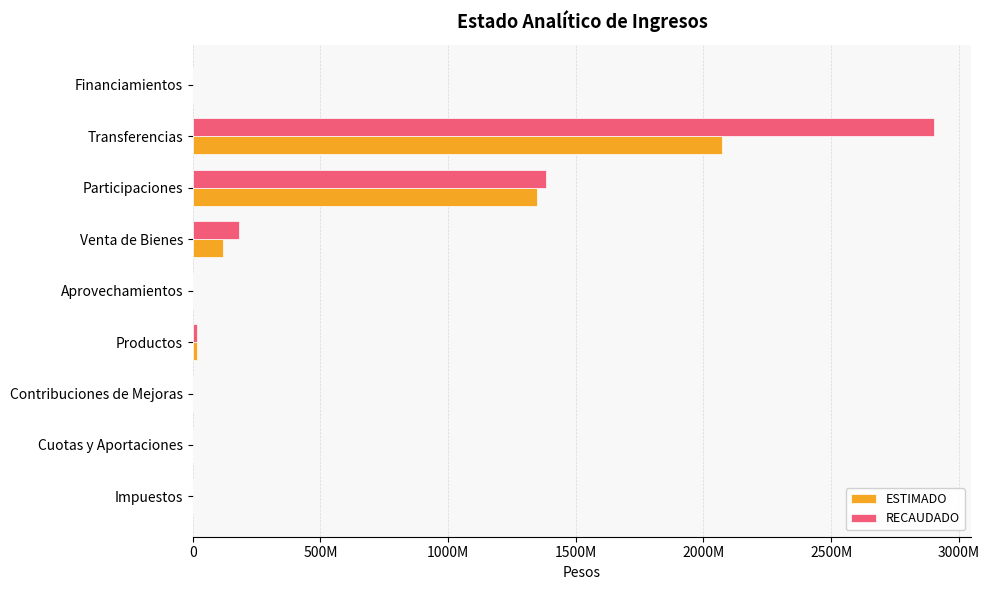

What are all the series names shown in the legend?

ESTIMADO, RECAUDADO